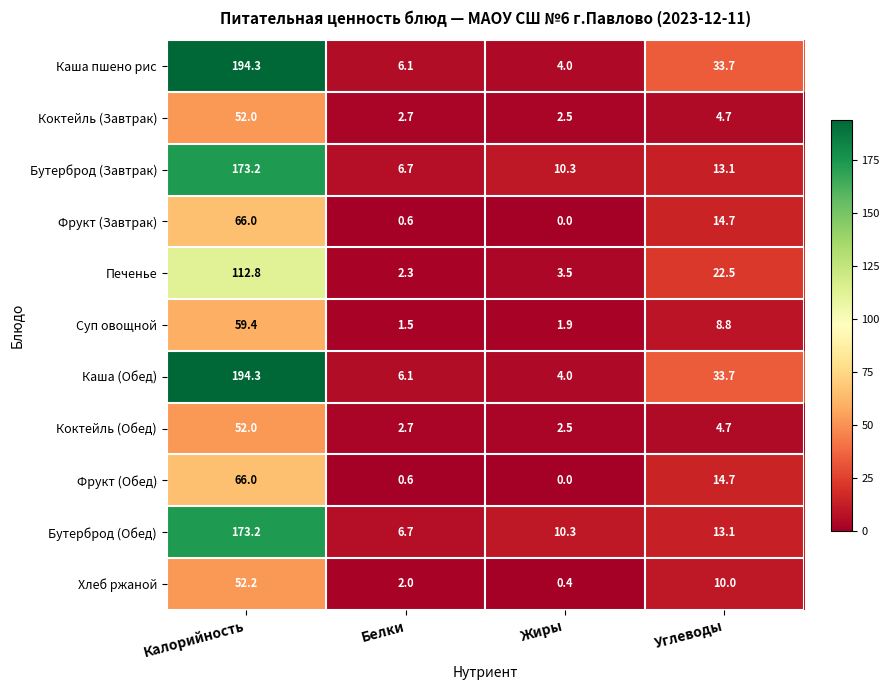

The value of Хлеб ржаной at Углеводы is 10.0. True or false?

True